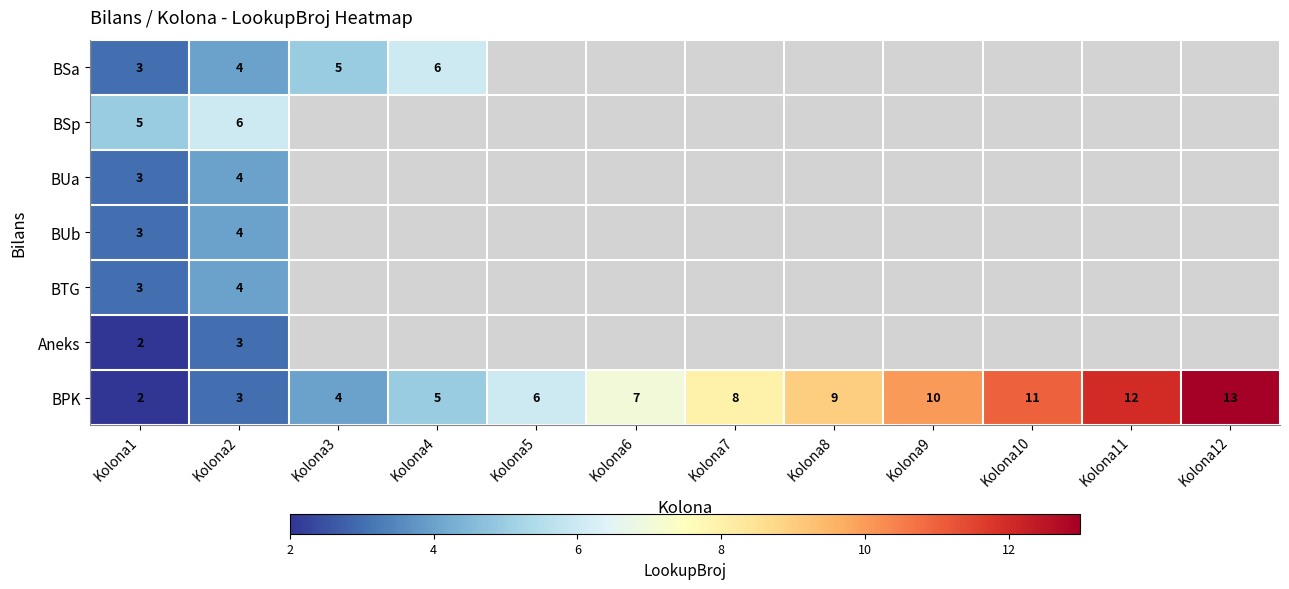

Is it true that Aneks equals 2 at Kolona1?

True